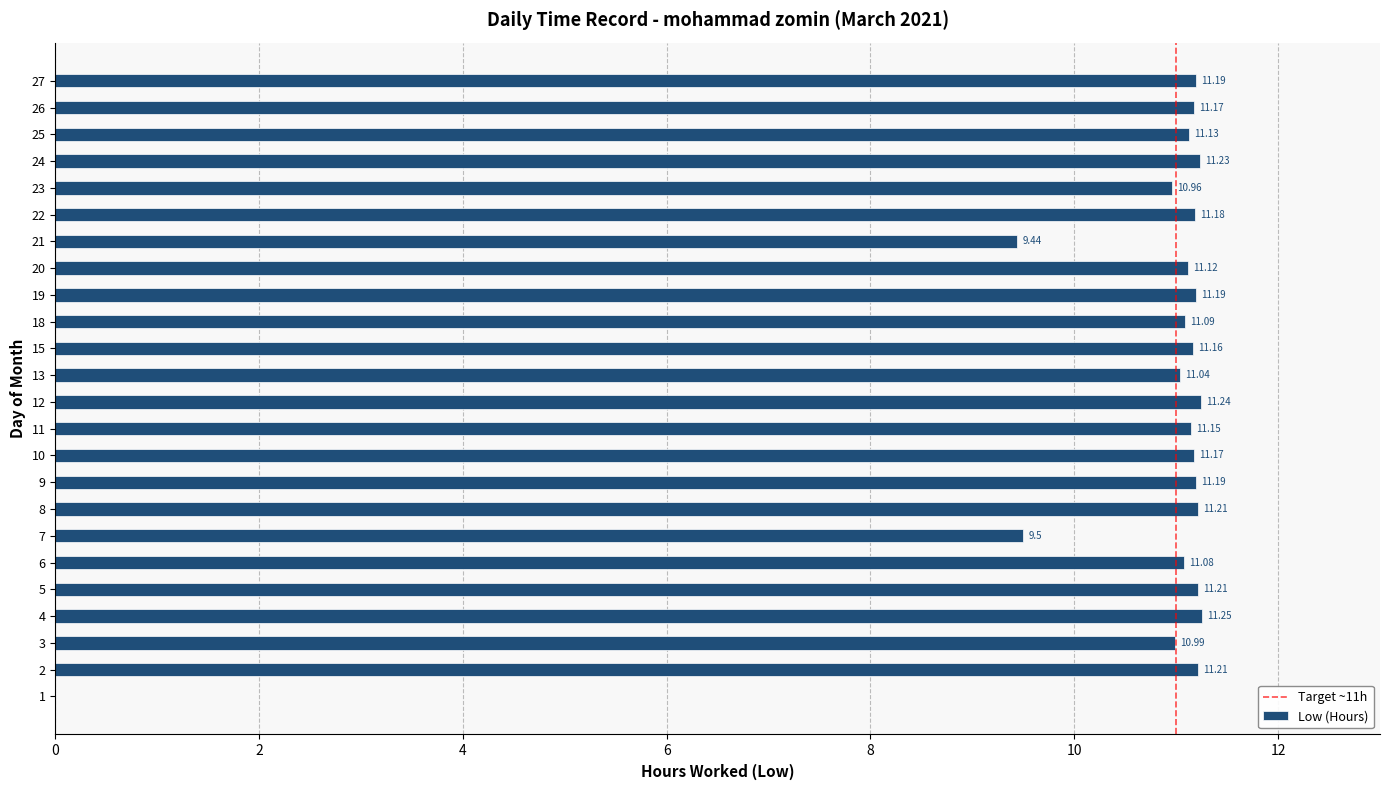

What is the sum of all values?

253.1